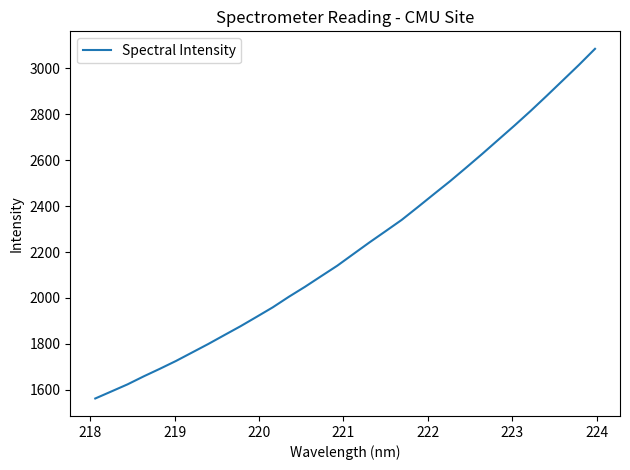

What is the difference between the maximum and minimum values?

1523.3